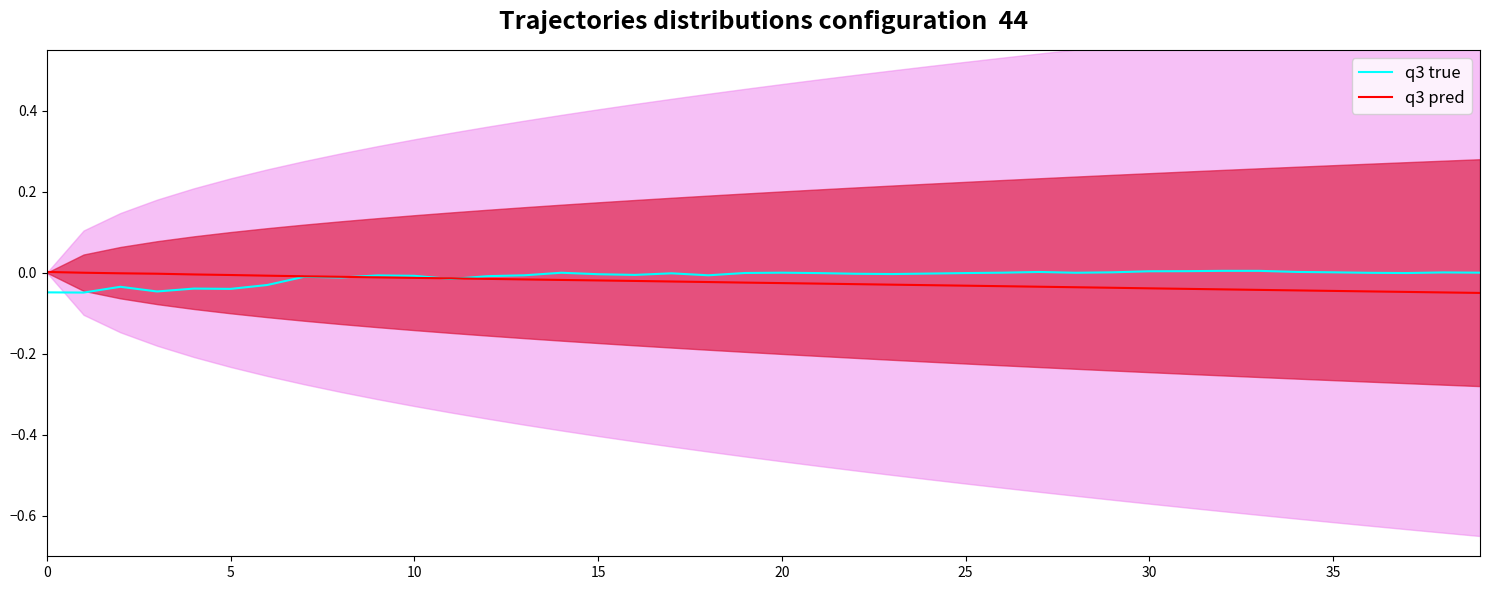

What is the smallest value displayed?

-0.1